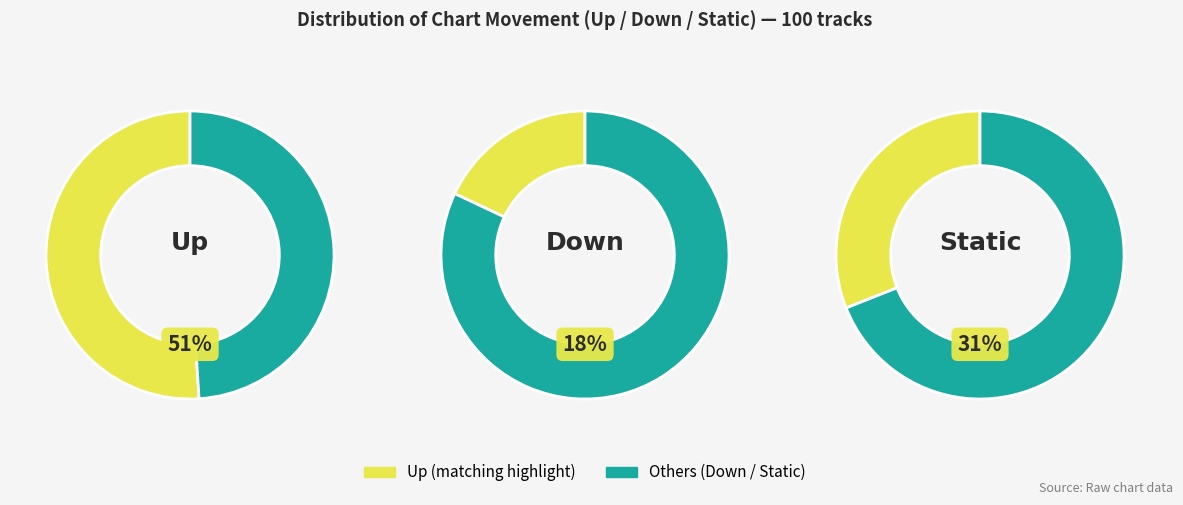

The down slice represents 18% of the pie. True or false?

True